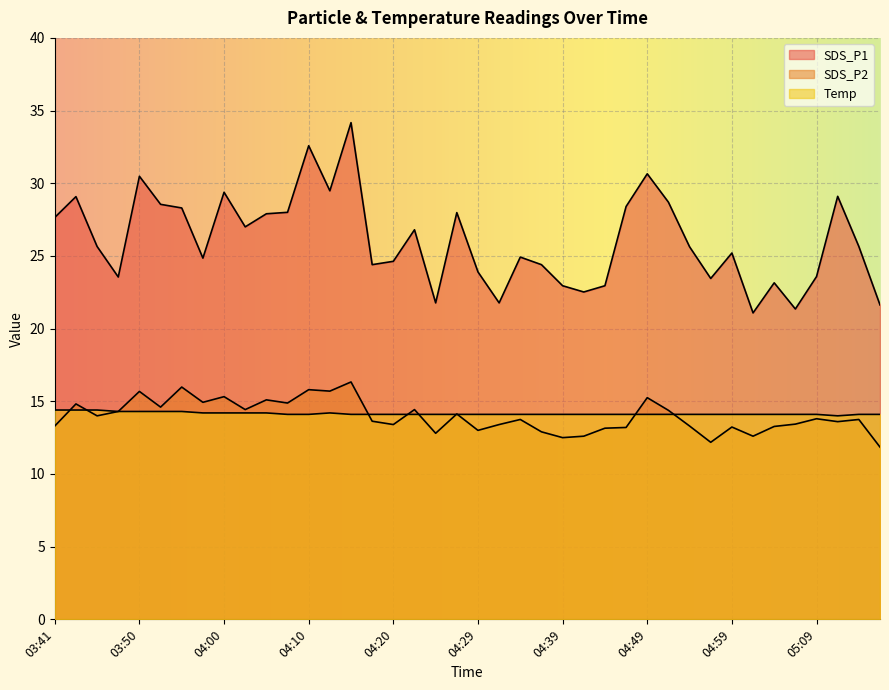

True or false: SDS_P1 and SDS_P2 intersect in this chart.

False